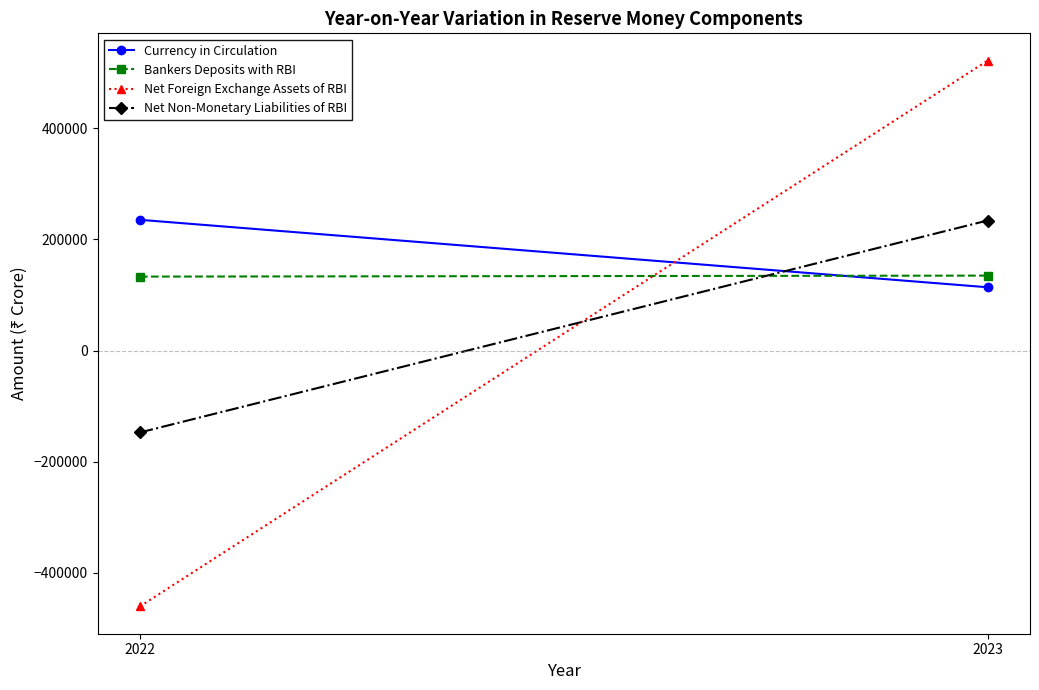

At which category is the sum across all series the highest?

2023